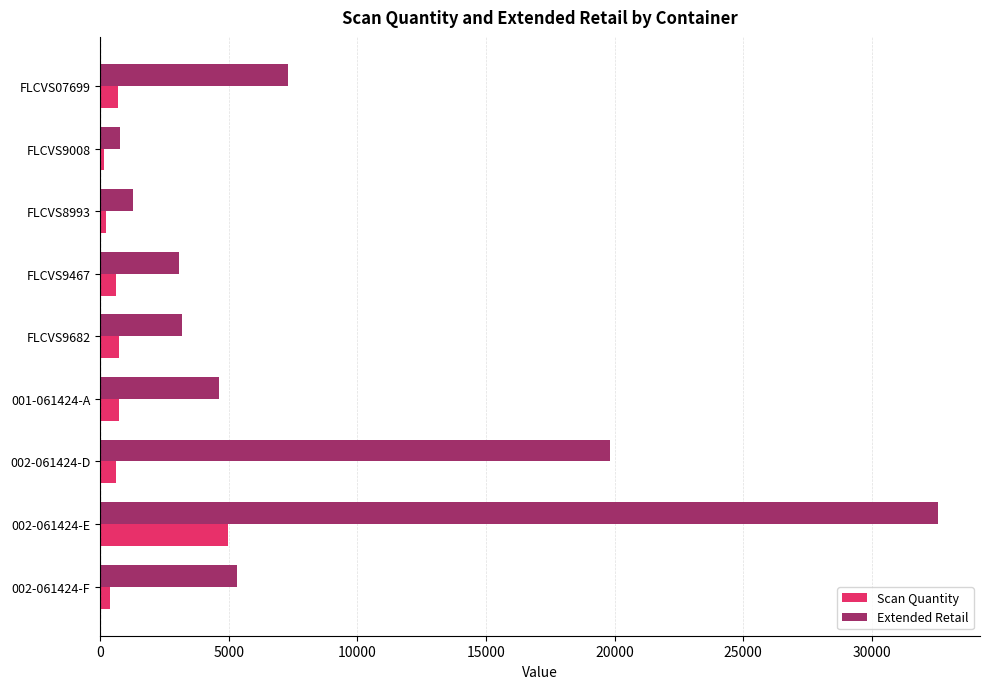

Which series has the largest total across all categories?

Extended Retail